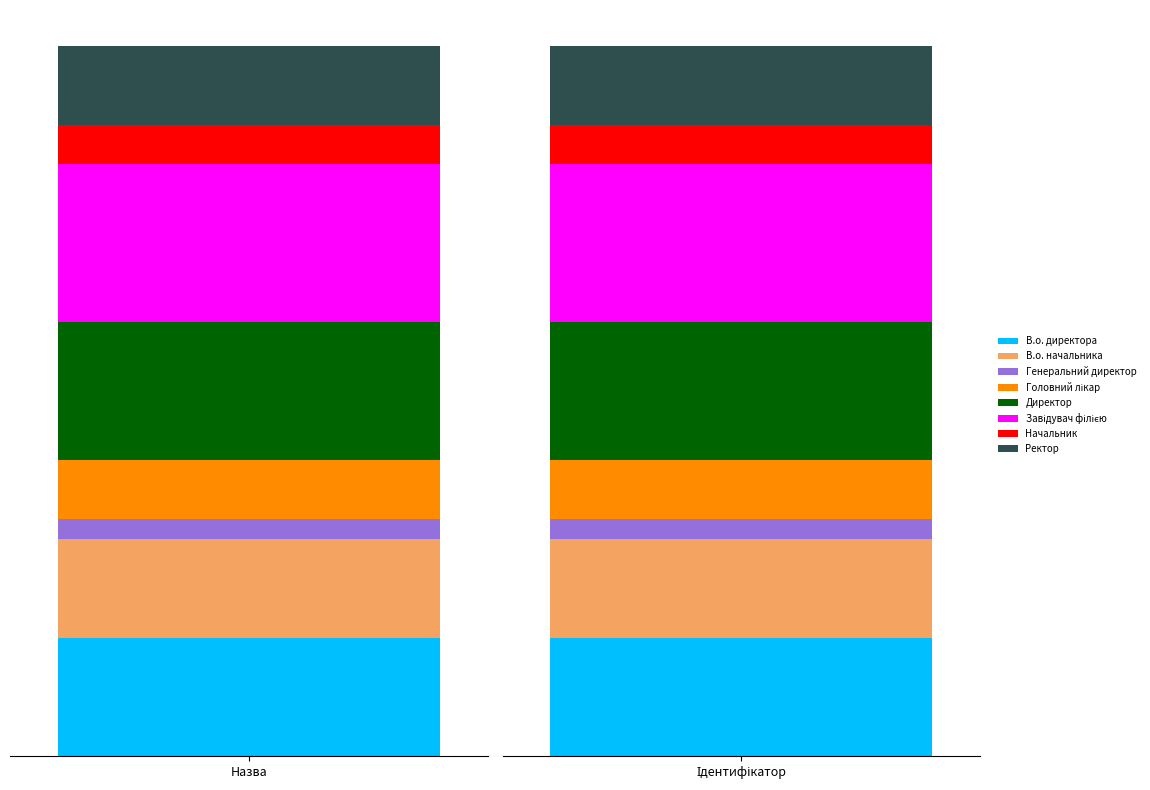

What is the difference between the maximum and minimum values?

7